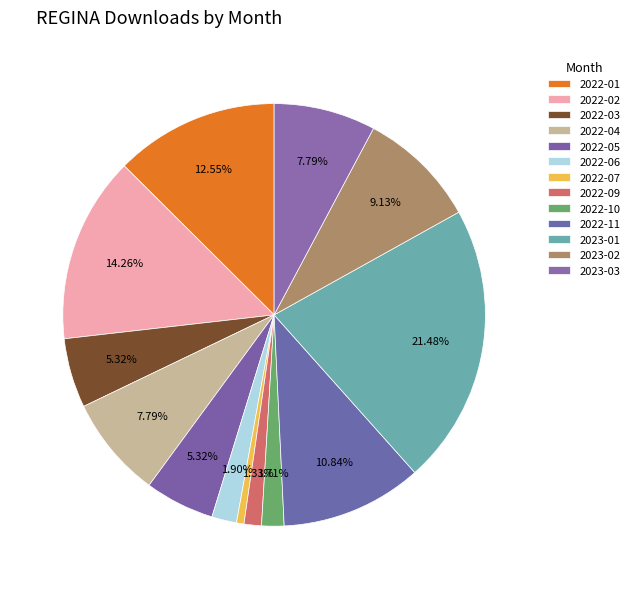

To the nearest percent, what percentage of the pie is 2022-04?

8%